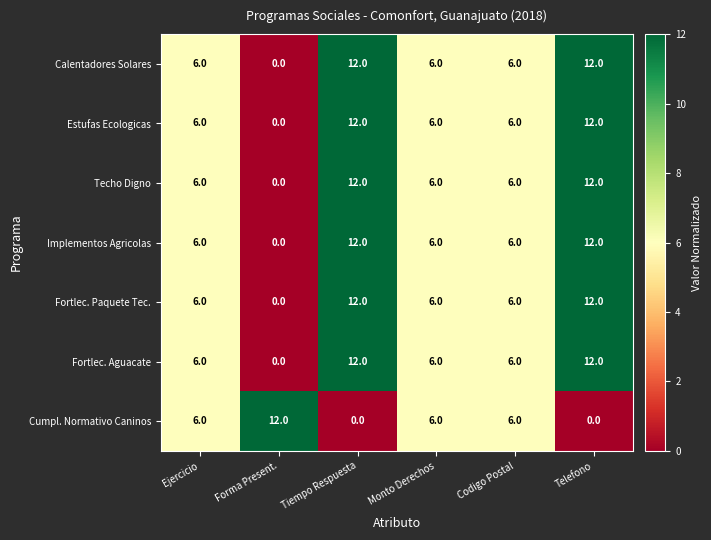

Is the value of Fortlec. Aguacate at Monto Derechos greater than the value of Implementos Agricolas at Tiempo Respuesta?

No